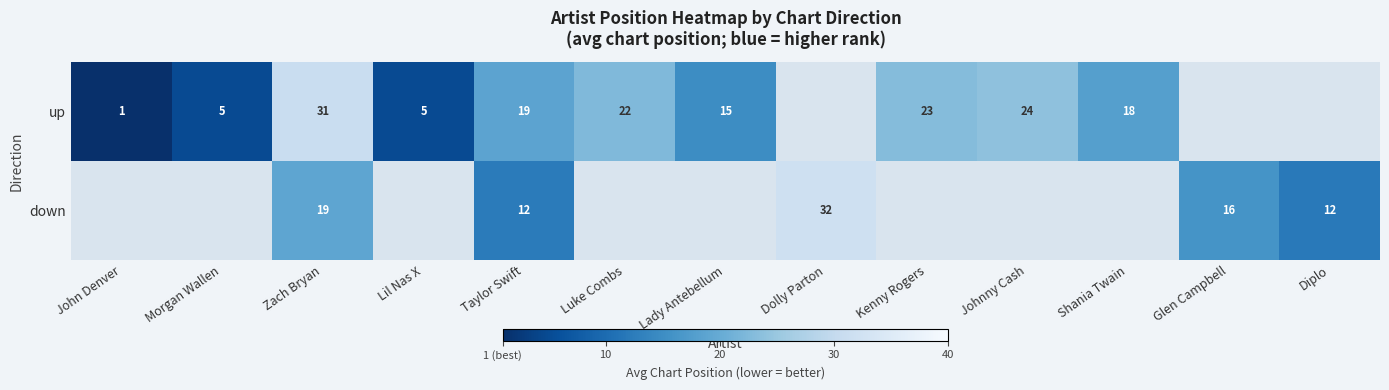

True or false: down has a value of 6 at Zach Bryan.

False